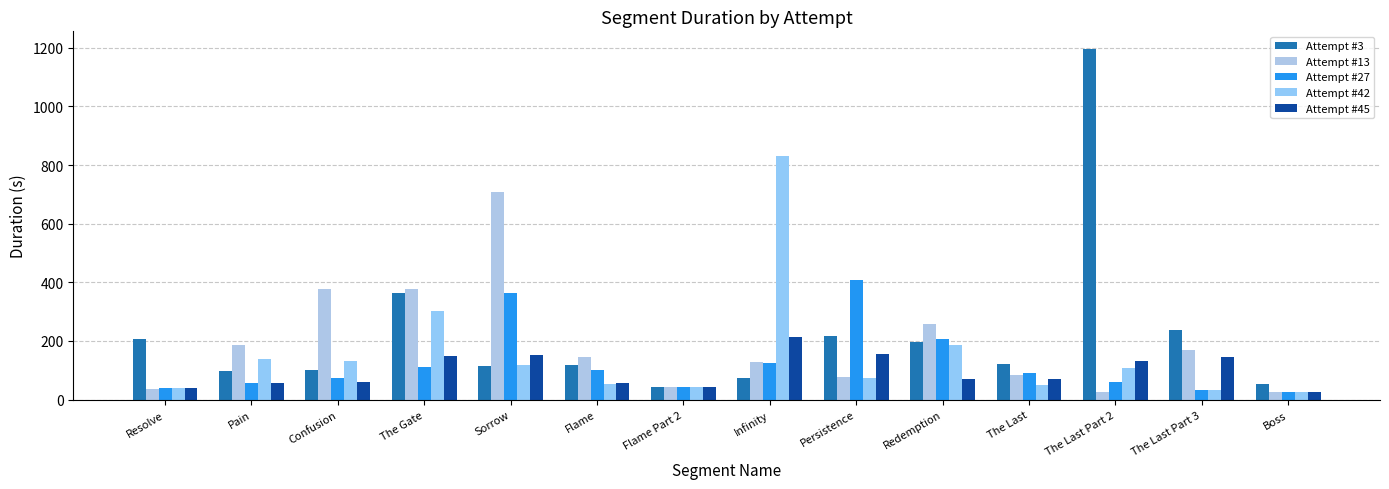

How many series are shown in this chart?

5